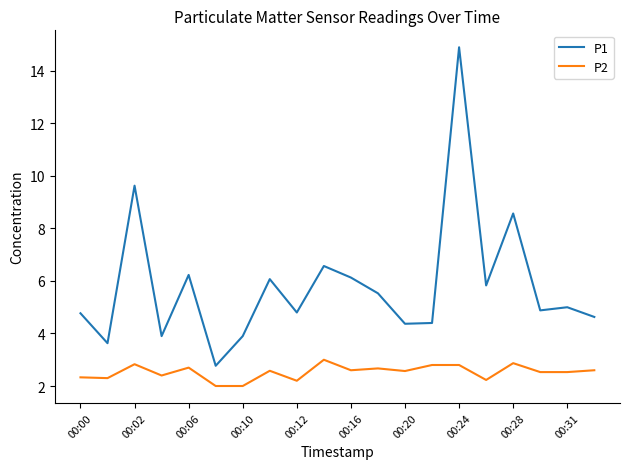

True or false: P1 and P2 cross at least once.

False